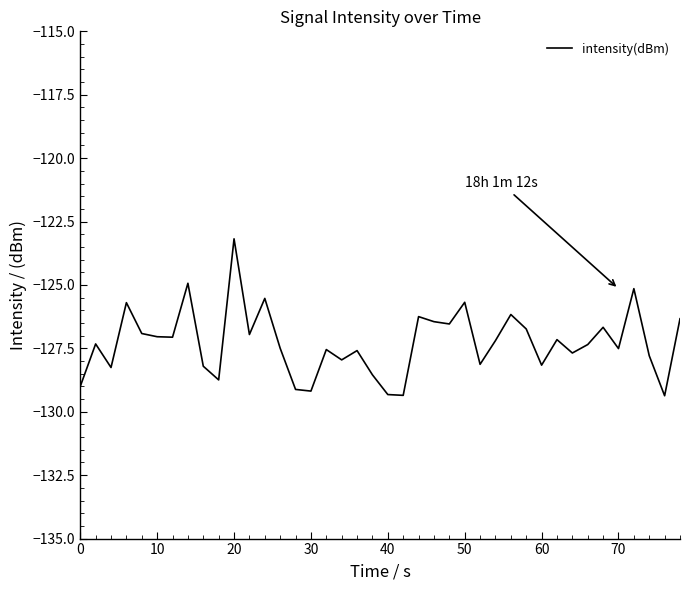

How many lines are shown in the chart?

1